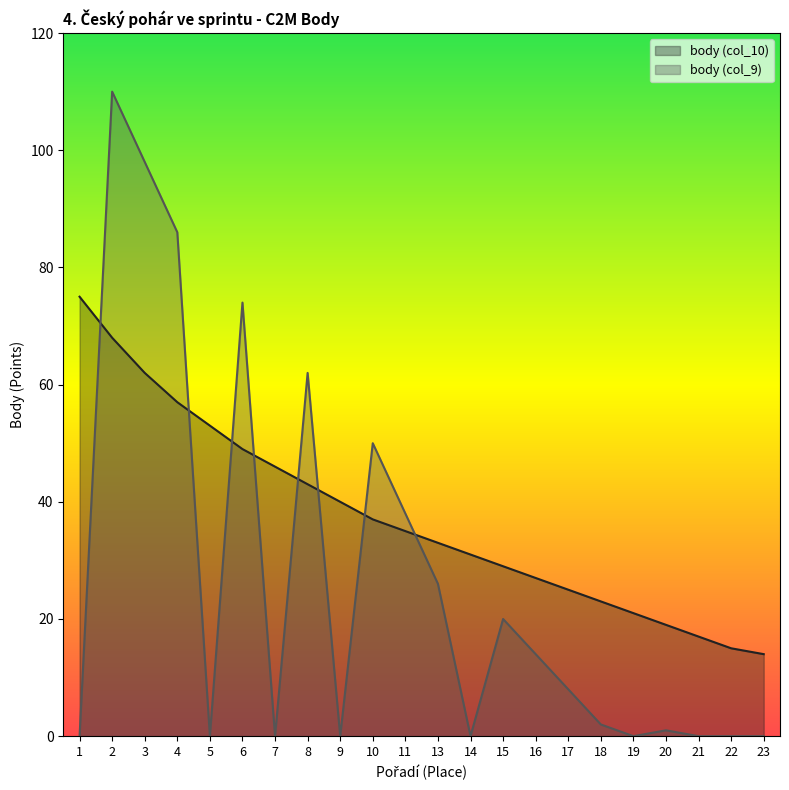

How many series are shown in this chart?

2